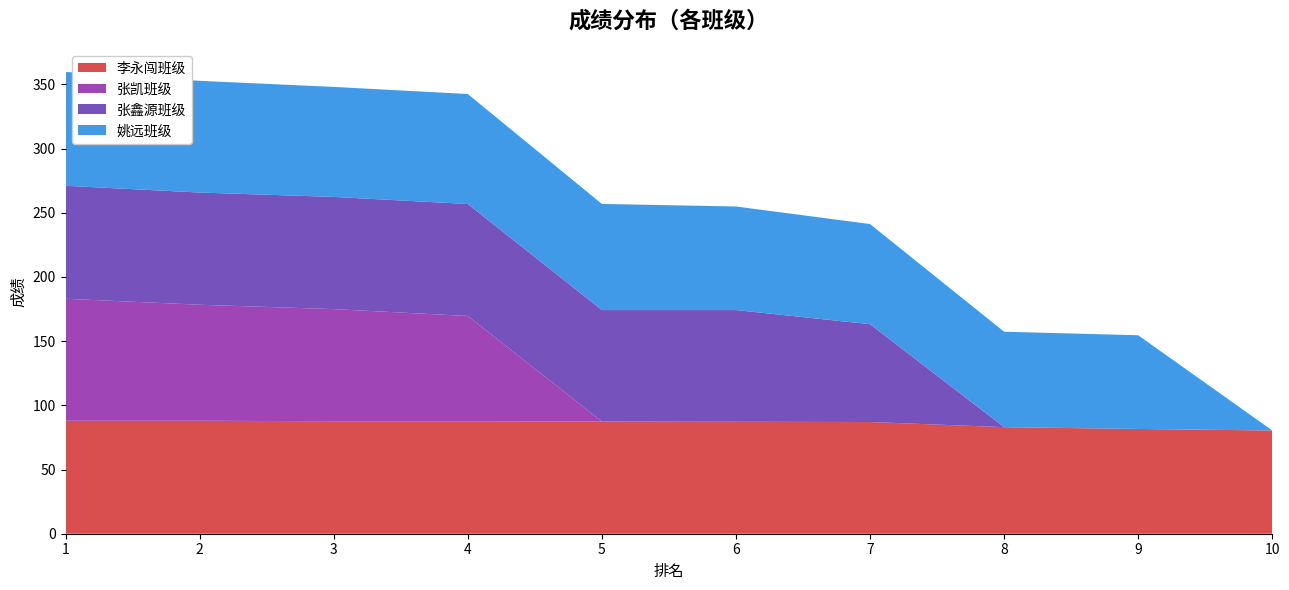

Reading left to right, list all the values displayed in this chart.

李永闯班级: 1=88.0	2=88.0	3=87.6	4=87.6	5=87.4	6=87.2	7=87.0	8=83.0	9=81.6	10=80.4
张凯班级: 1=95.0	2=90.3	3=87.3	4=82.0	5=0.0	6=0.0	7=0.0	8=0.0	9=0.0	10=0.0
张鑫源班级: 1=88.0	2=87.4	3=87.4	4=87.2	5=86.8	6=87.0	7=76.2	8=0.0	9=0.0	10=0.0
姚远班级: 1=88.7	2=87.0	3=85.7	4=85.7	5=82.7	6=80.7	7=78.0	8=74.3	9=73.0	10=0.0